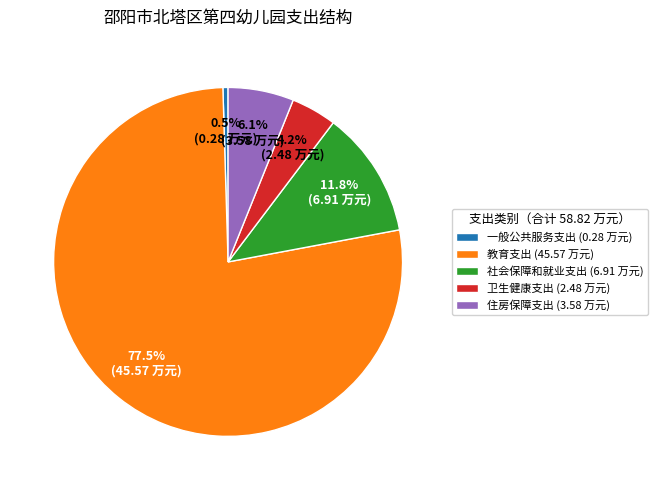

What is the smallest slice in the pie chart?

一般公共服务支出